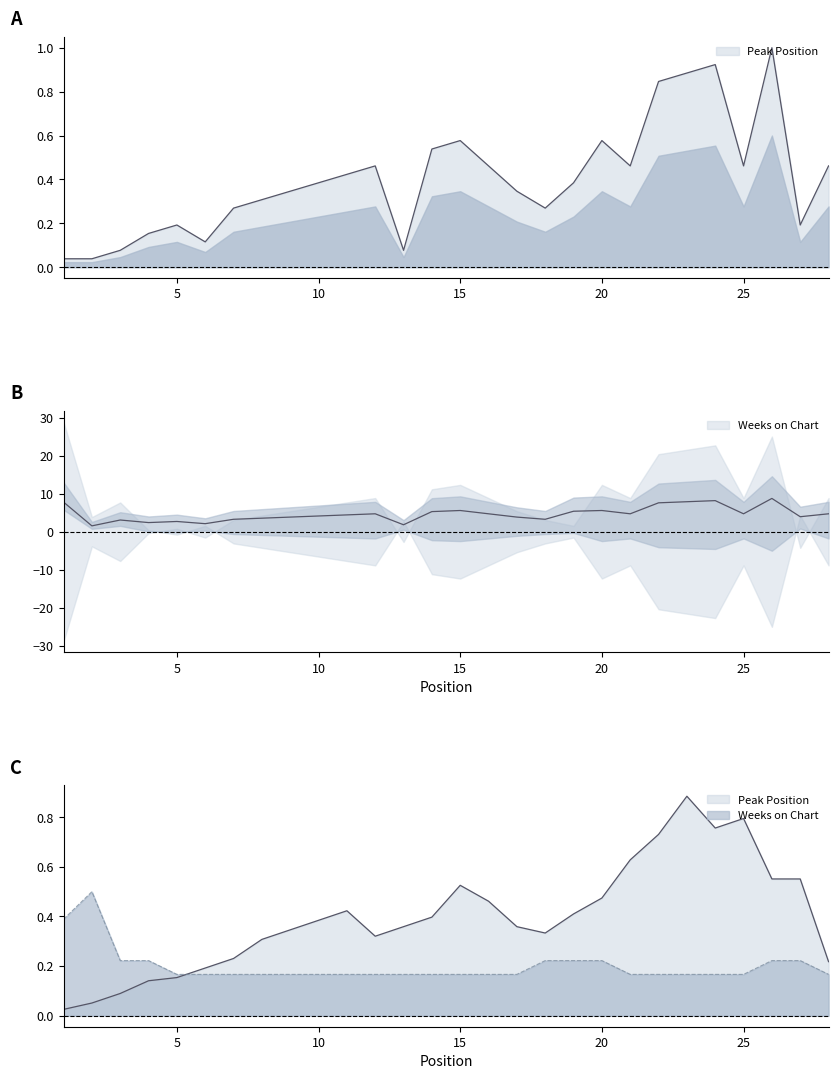

What is the difference between the maximum and minimum values?

1.0